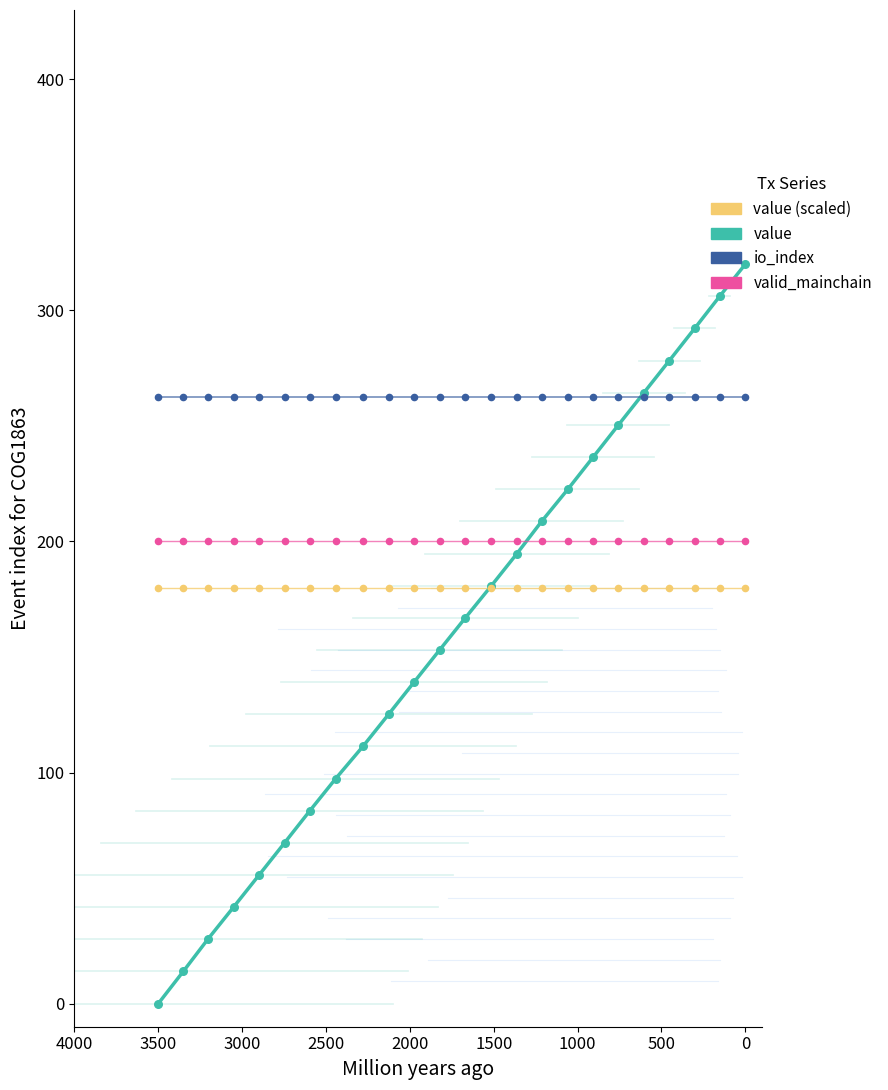

At how many categories does at least one series exceed 191?

24